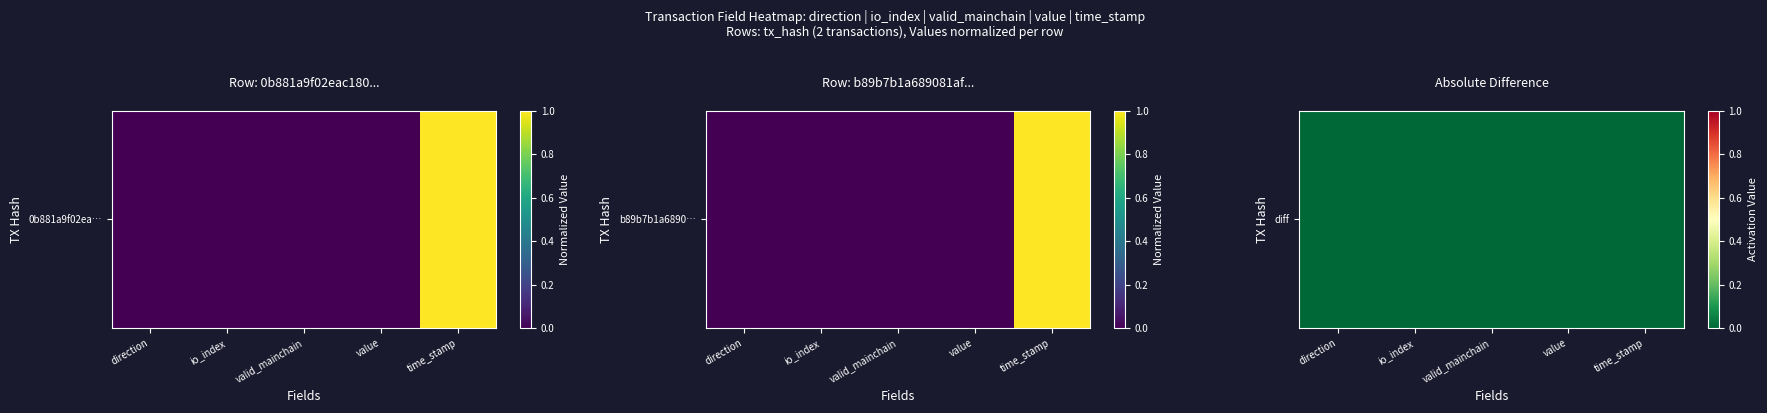

List the labels in order of value, smallest first.

time_stamp, direction, valid_mainchain, value, io_index